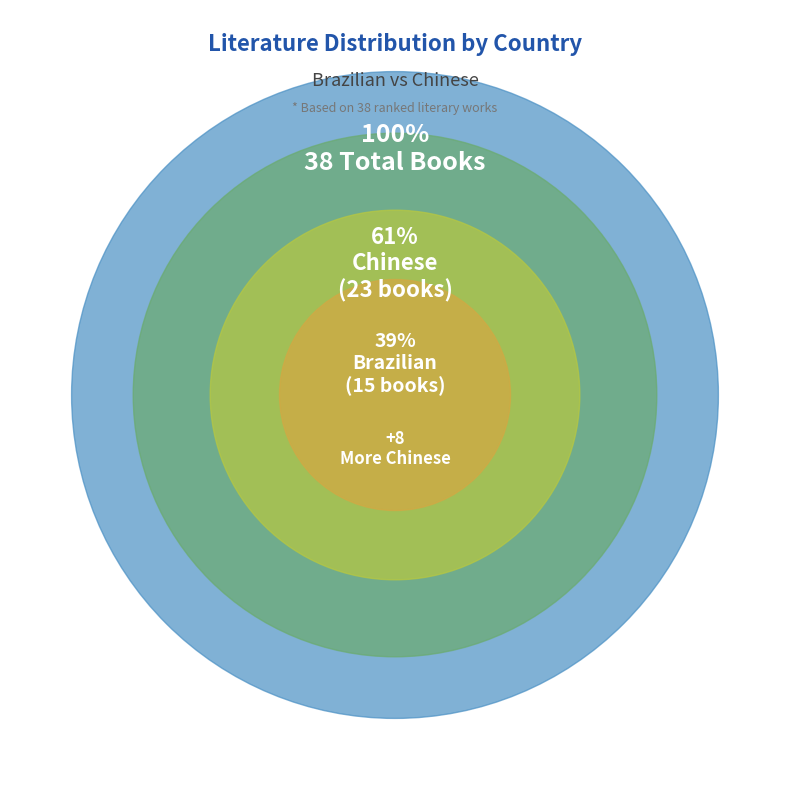

To the nearest percent, what is the combined percentage of Brazilian and Chinese?

100%